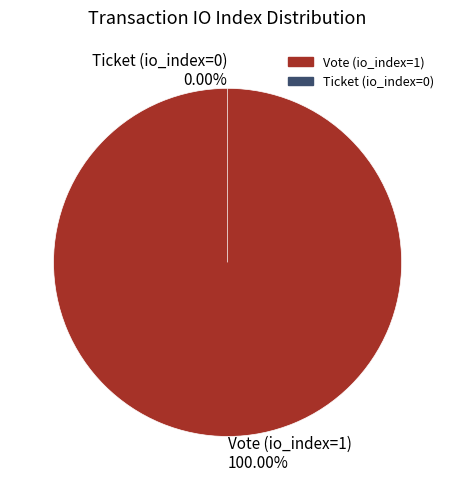

Combined, what portion of the pie is Ticket (io_index=0) and Vote (io_index=1)?

100.0%